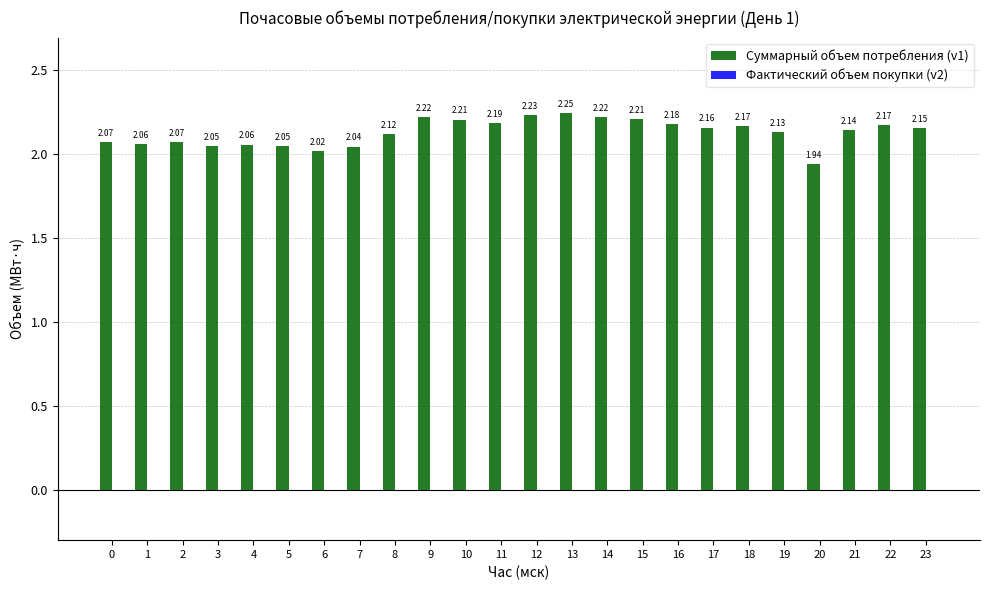

What is the ratio of the value at 22 to the value at 19?

1.0